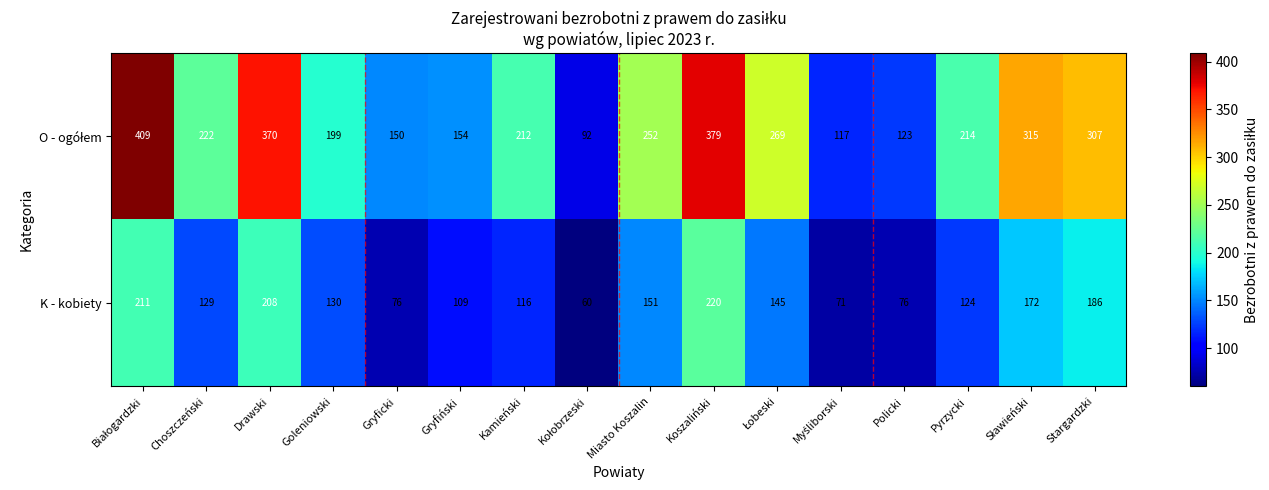

True or false: K - kobiety has a value of 129 at Choszczeński.

True